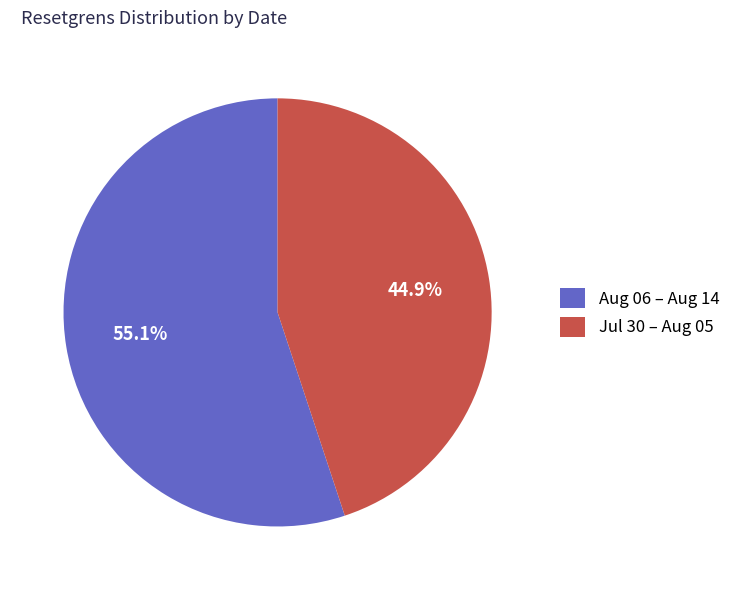

What is the smallest slice in the pie chart?

Jul 30 – Aug 05